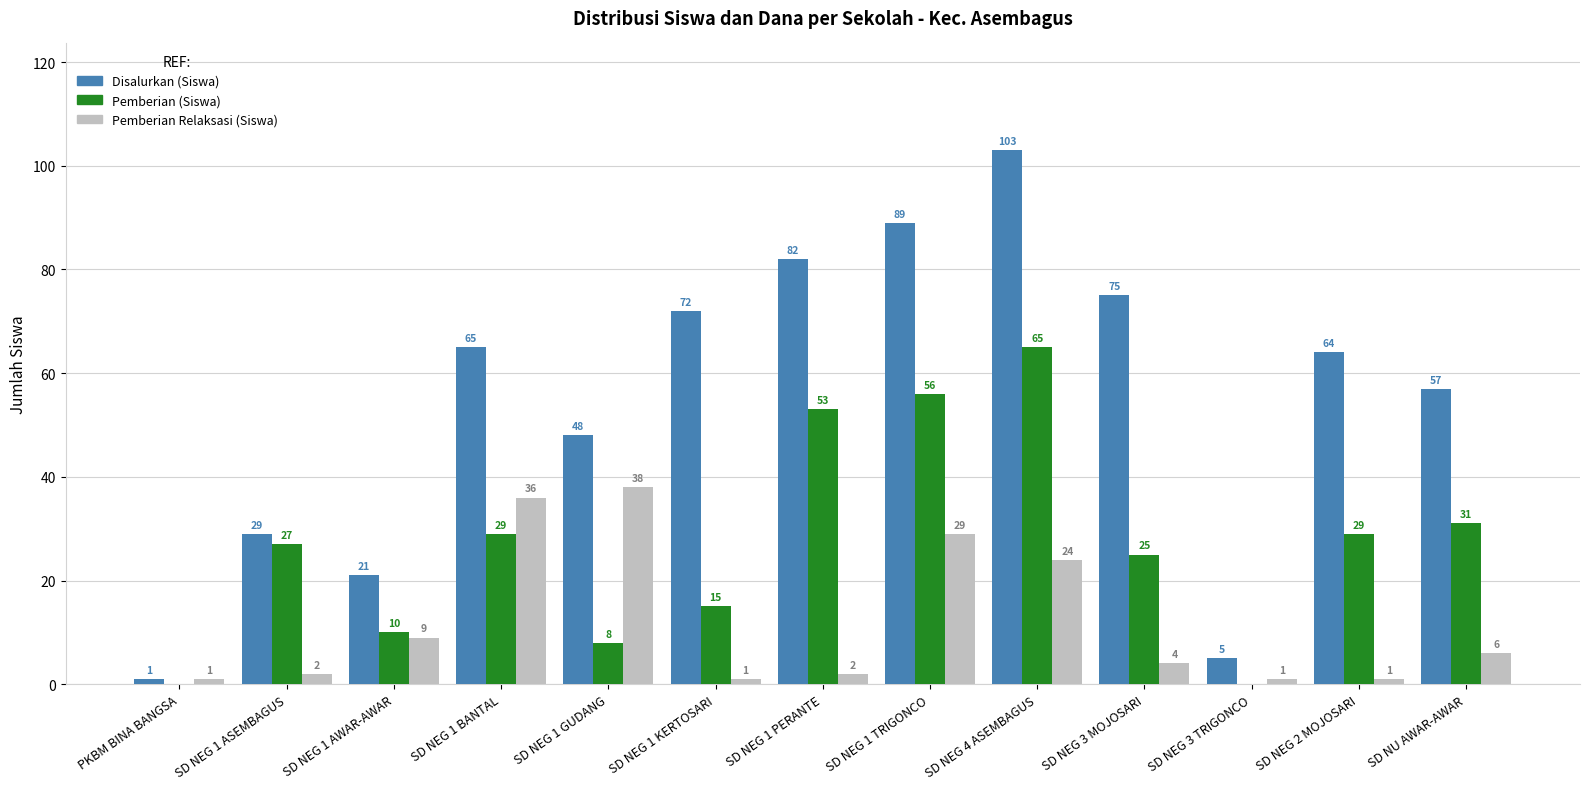

At which category is the sum across all series the highest?

SD NEG 4 ASEMBAGUS